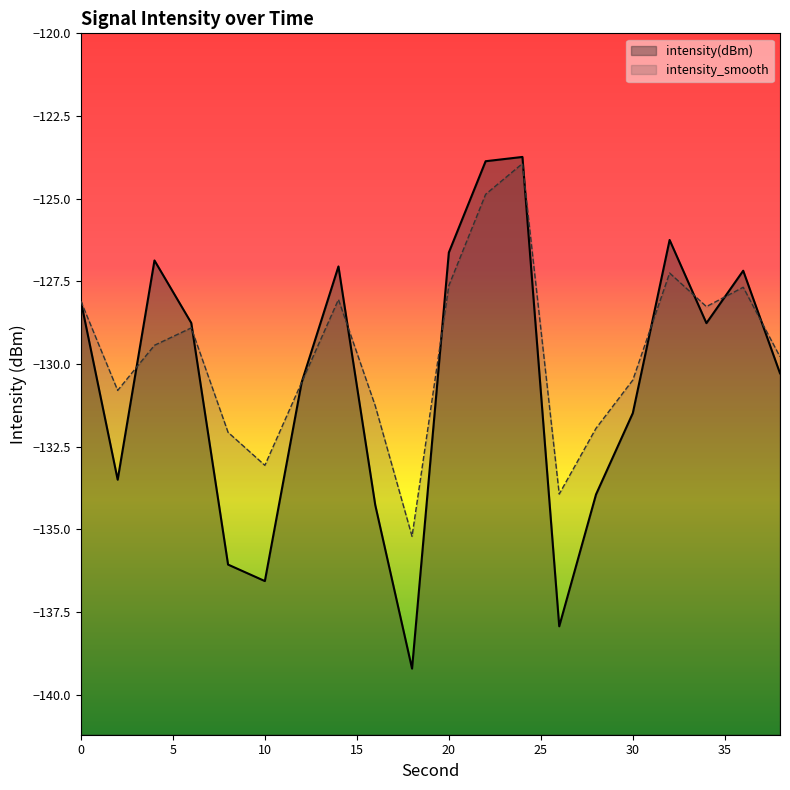

Where is intensity_smooth nearest to the value -129?

6